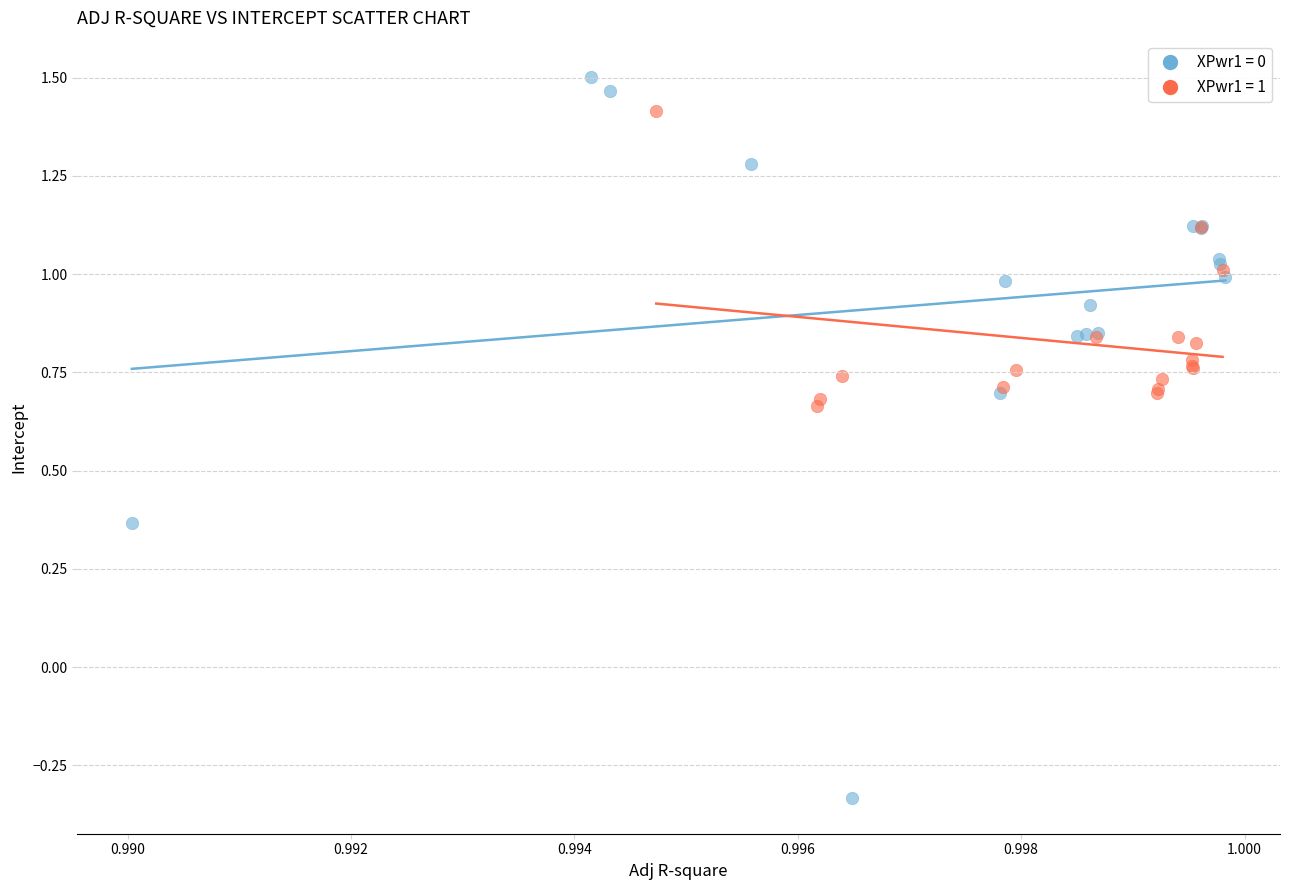

Which series reaches the maximum Y coordinate?

XPwr1 = 0